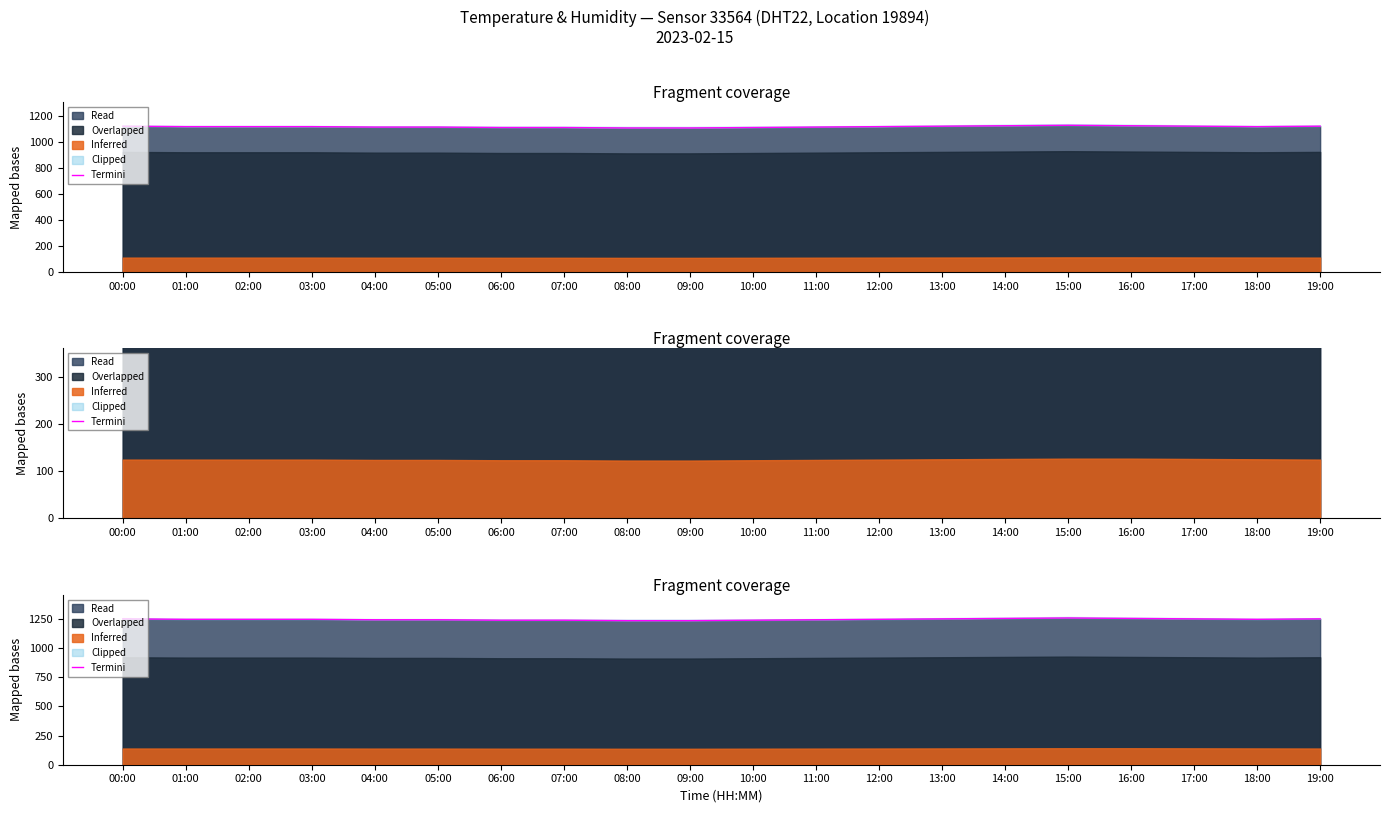

Does the chart have visible grid lines?

No